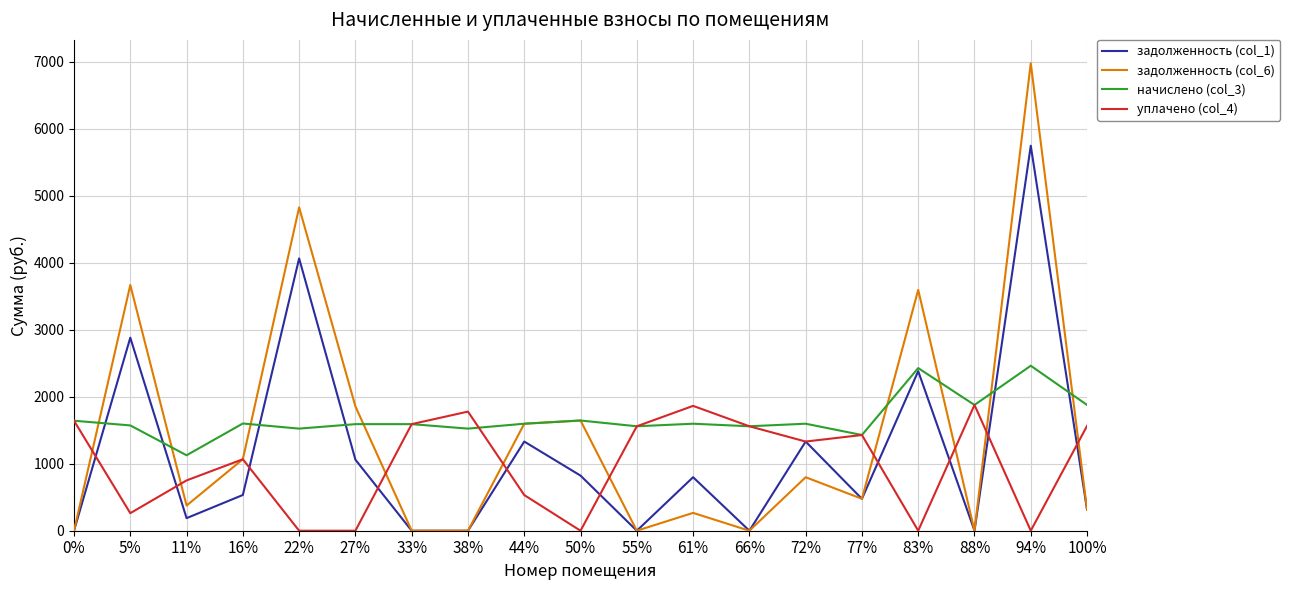

Is this an area chart (filled region under the line)?

No